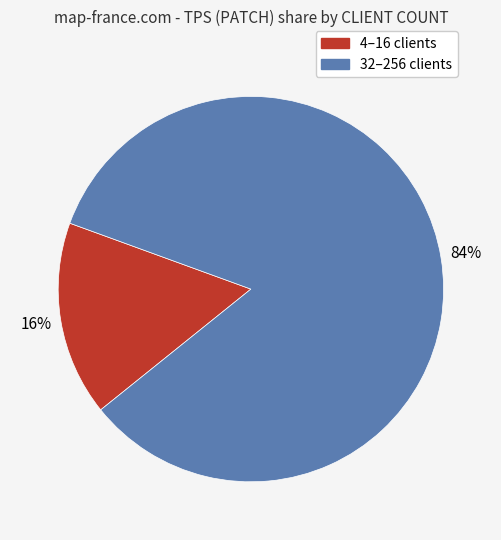

Does any single category account for the majority?

Yes